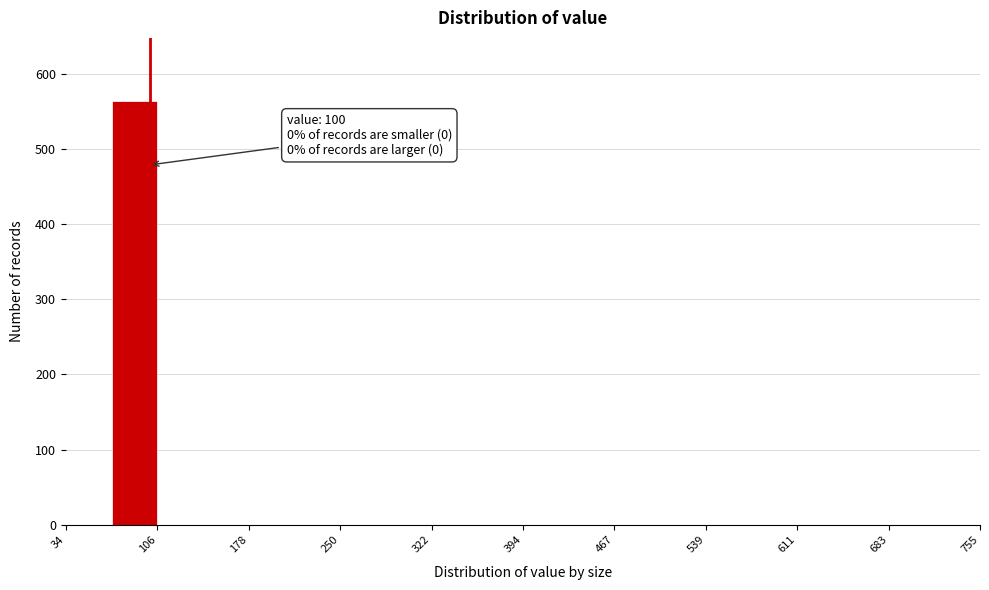

Around what value on the x-axis is the tallest bar? Give the approximate position of its centre, as read against the axis.

90